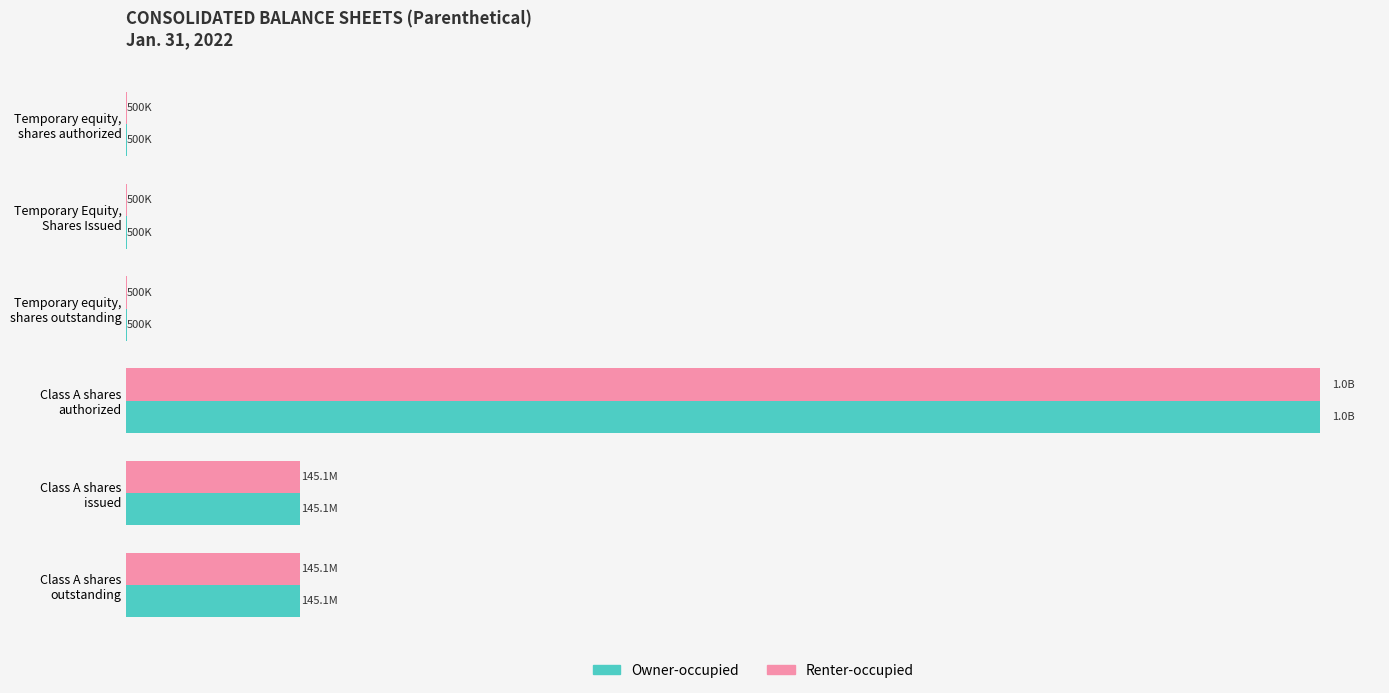

What are all the series names shown in the legend?

Owner-occupied, Renter-occupied